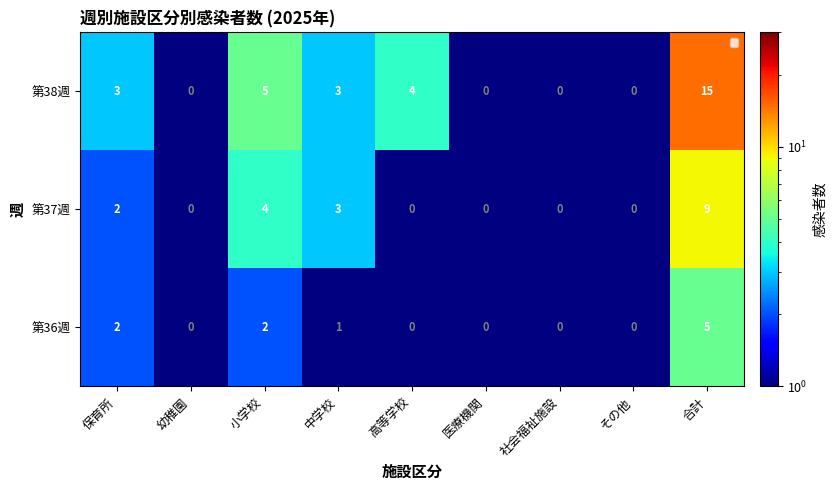

What is the difference between the 第37週 values at 合計 and 中学校?

6